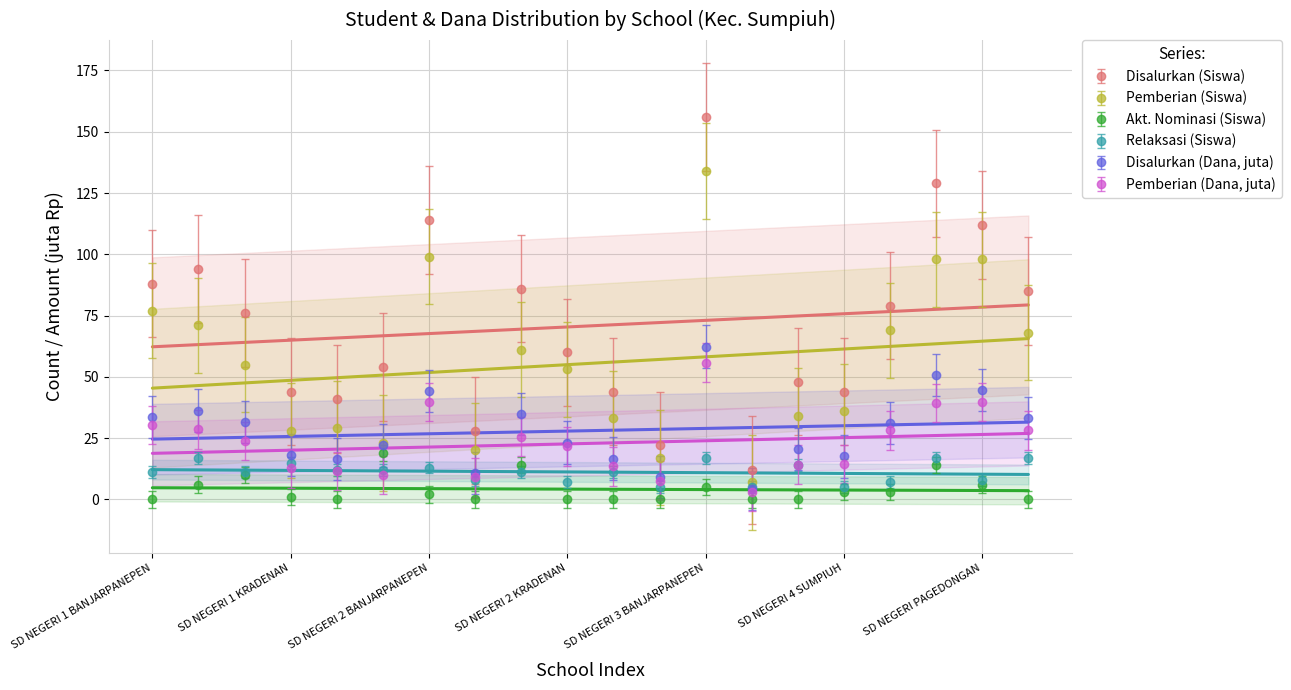

The value of Disalurkan (Siswa) at SD NEGERI 1 BANJARPANEPEN is 152.9. True or false?

False